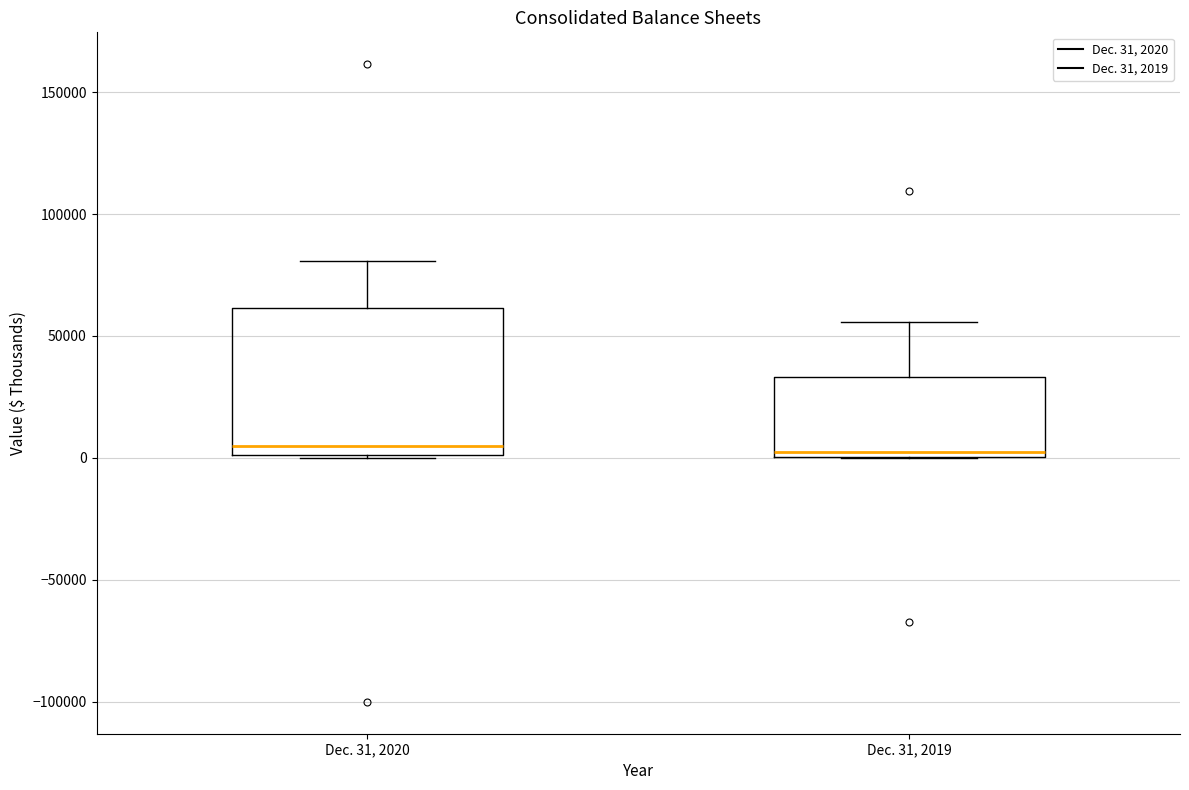

Reading left to right, read every box against the y-axis: the position of its median line, the range the box covers, and the ends of its whiskers. The values are not printed on the chart, so give them approximately, as read against the axis.

Dec. 31, 2020: median 5000, box 0 to 60000, whiskers 0 to 80000
Dec. 31, 2019: median 0 (just above the box's lower edge), box 0 to 35000, whiskers 0 to 55000